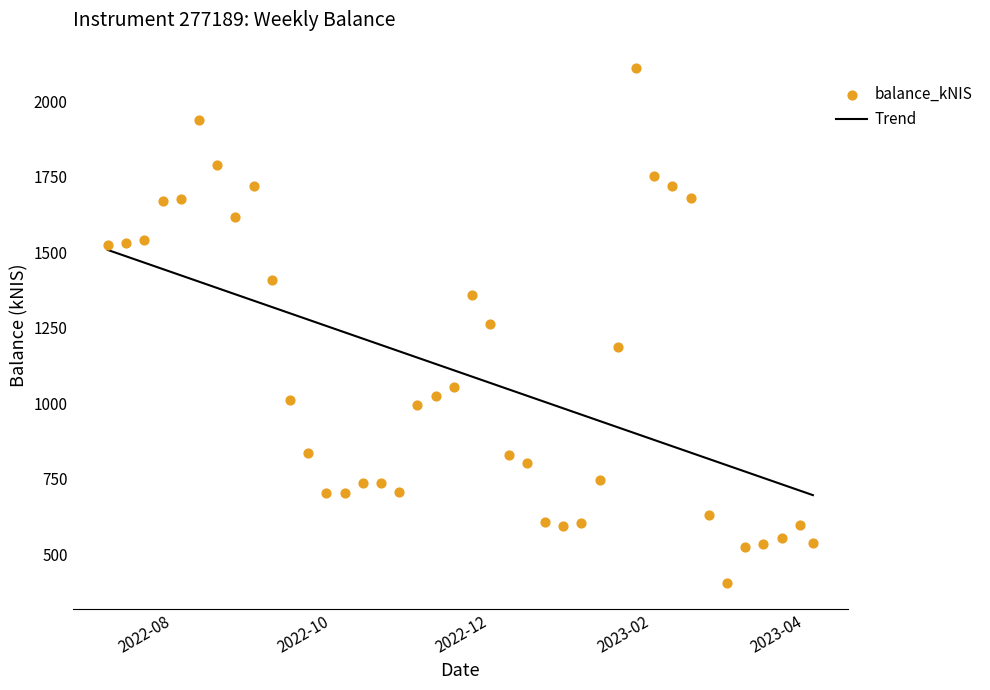

Which series contains the lowest Y value?

balance_kNIS